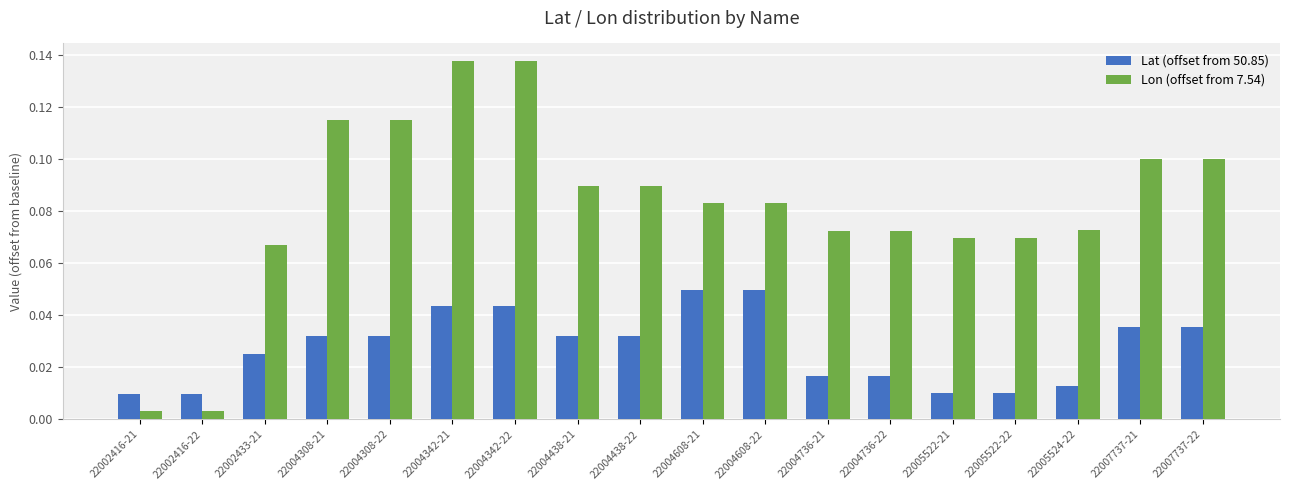

Which series has the largest total across all categories?

Lon (offset from 7.54)